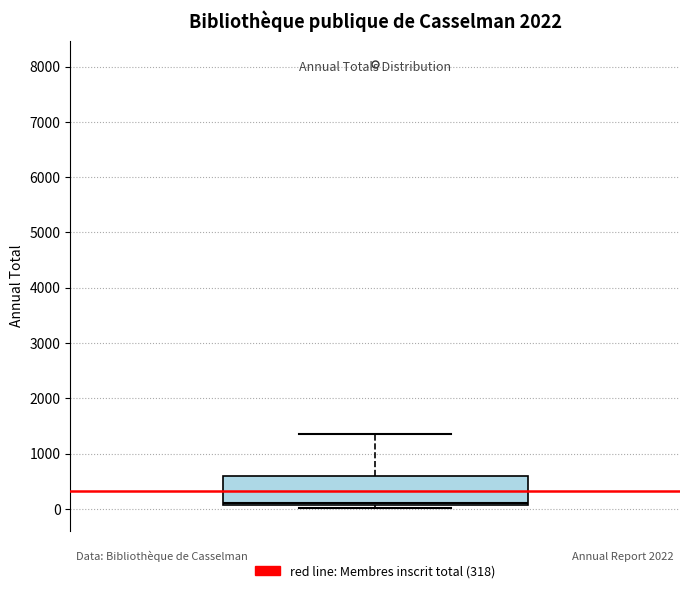

Read this box plot against the y-axis: the position of the median line, the range covered by the box, and the ends of both whiskers. The values are not printed on the chart, so give them approximately, as read against the axis.

median 100 (just above the box's lower edge), box 100 to 600, whiskers 0 to 1400